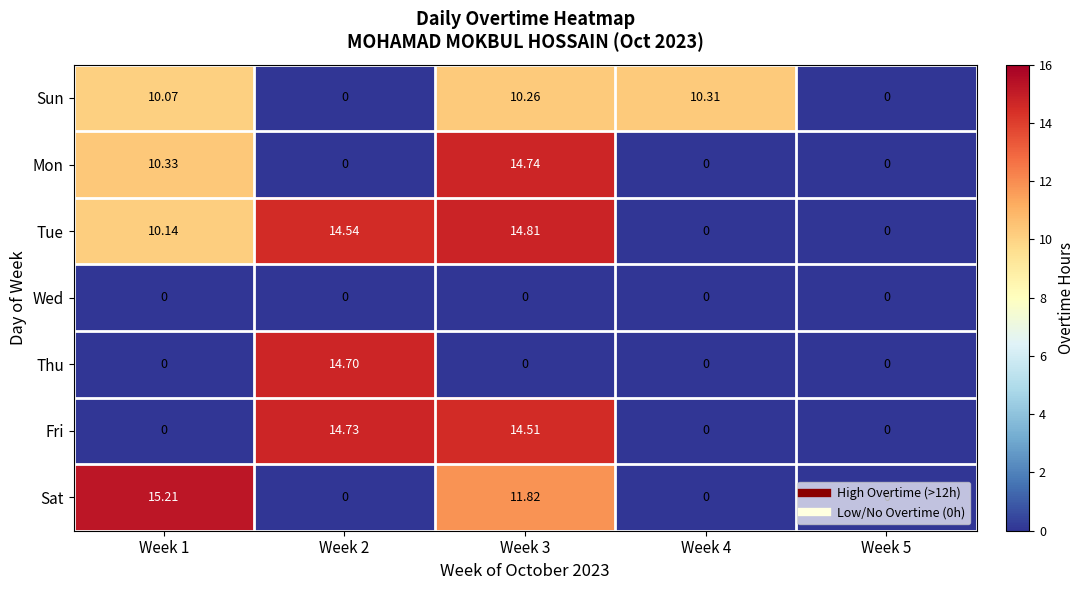

Between Week 3 and Week 4, which series saw the biggest shift?

Tue